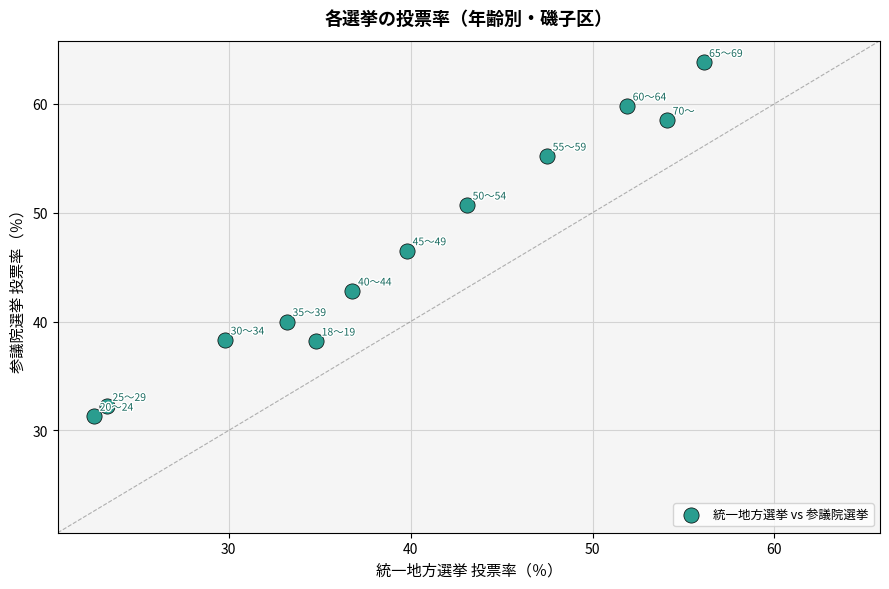

What is the average Y value?

46.4